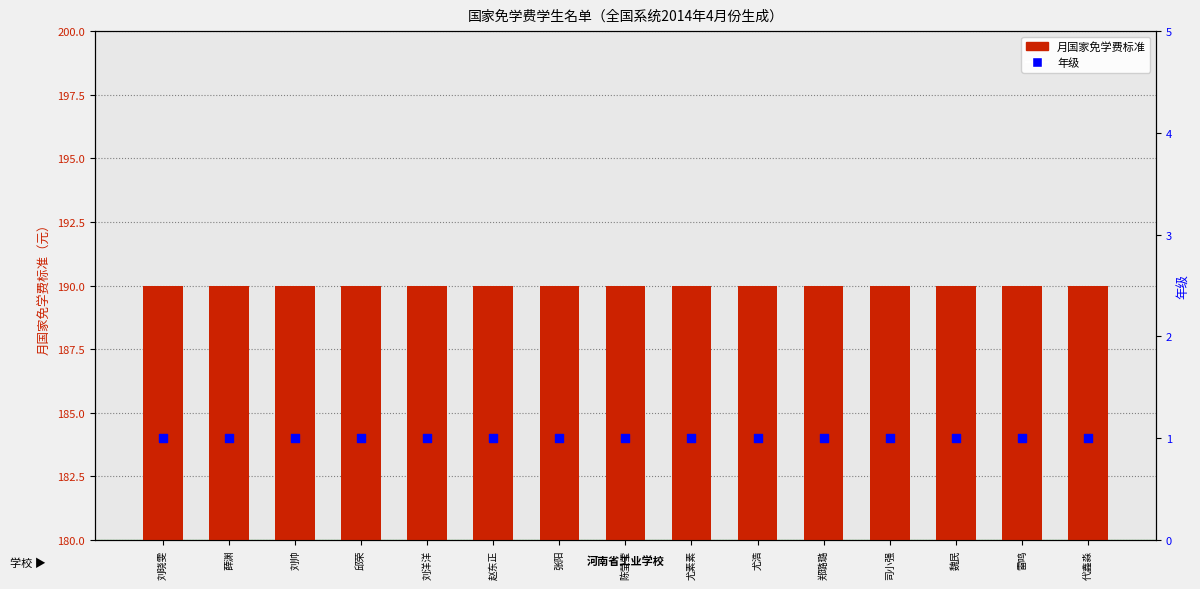

Which series contains the lowest Y value?

年级